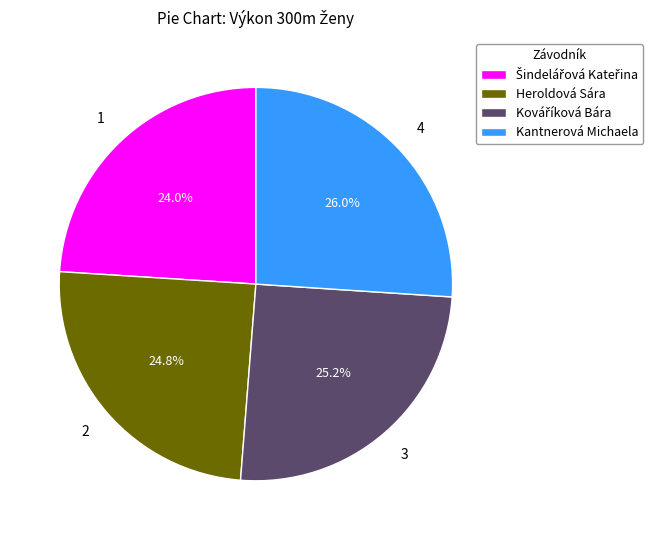

What percentage do Kantnerová Michaela and Heroldová Sára together represent?

50.8%